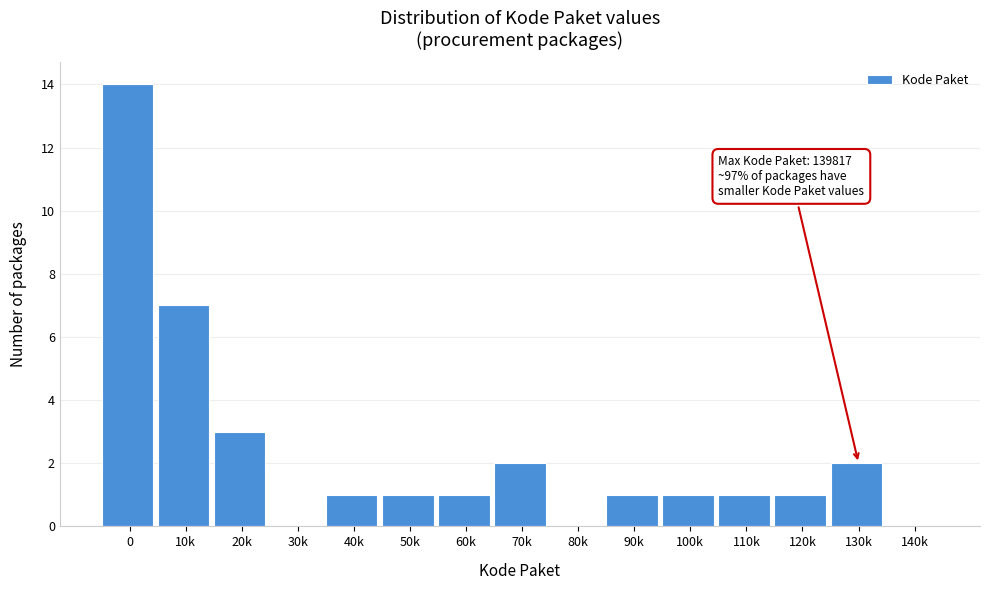

Reading left to right, extract all data points from this chart.

0=14	10k=7	20k=3	30k=0	40k=1	50k=1	60k=1	70k=2	80k=0	90k=1	100k=1	110k=1	120k=1	130k=2	140k=0